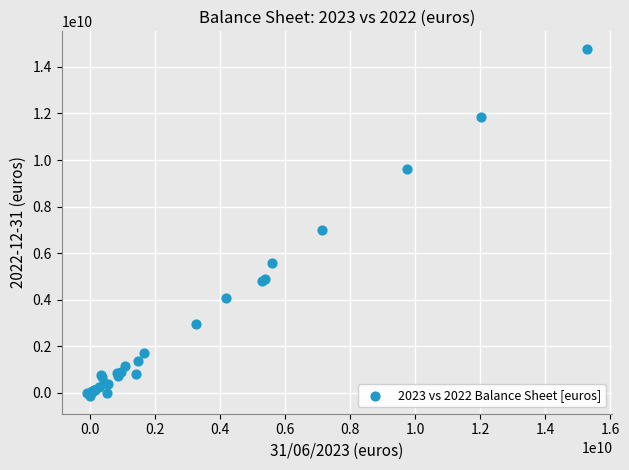

What Y value in the scatter plot is closest to 7317188499?

6984202000.0